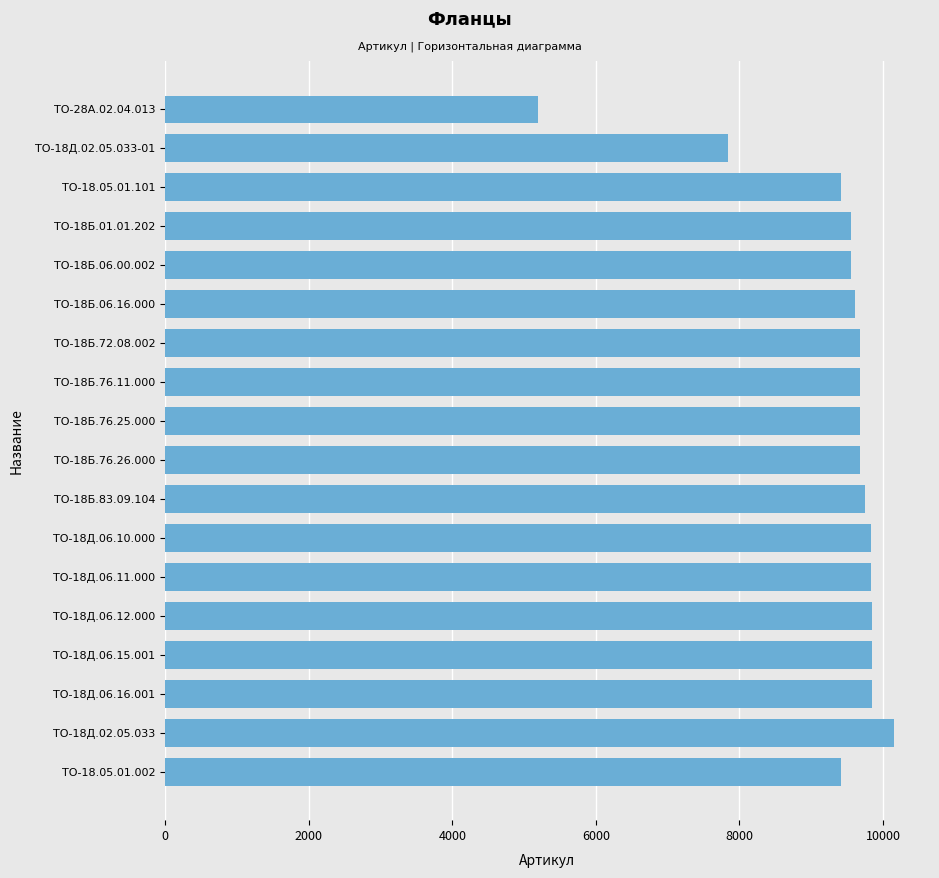

Between ТО-18.05.01.101 and ТО-18Д.02.05.033, which is larger?

ТО-18Д.02.05.033